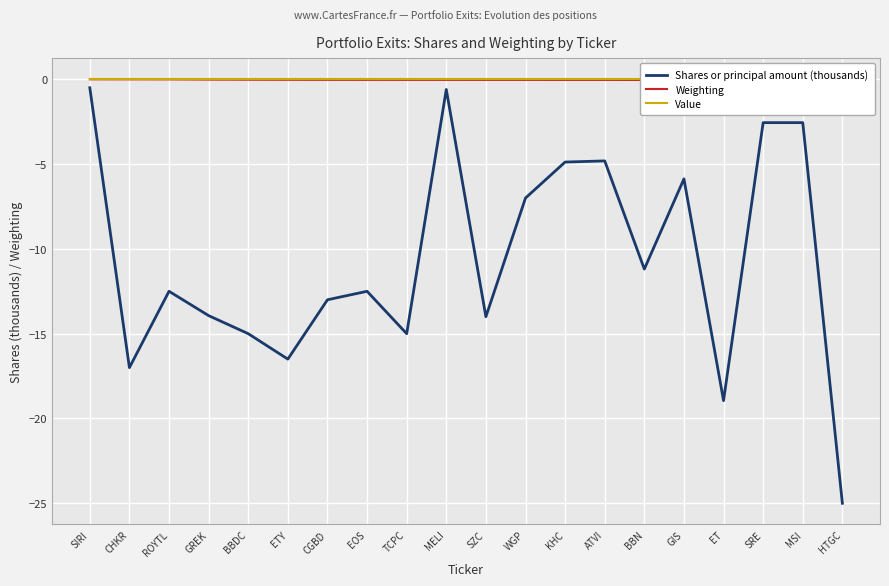

What is the value of the Shares or principal amount (thousands) point at the 9th from the left?

-15.0